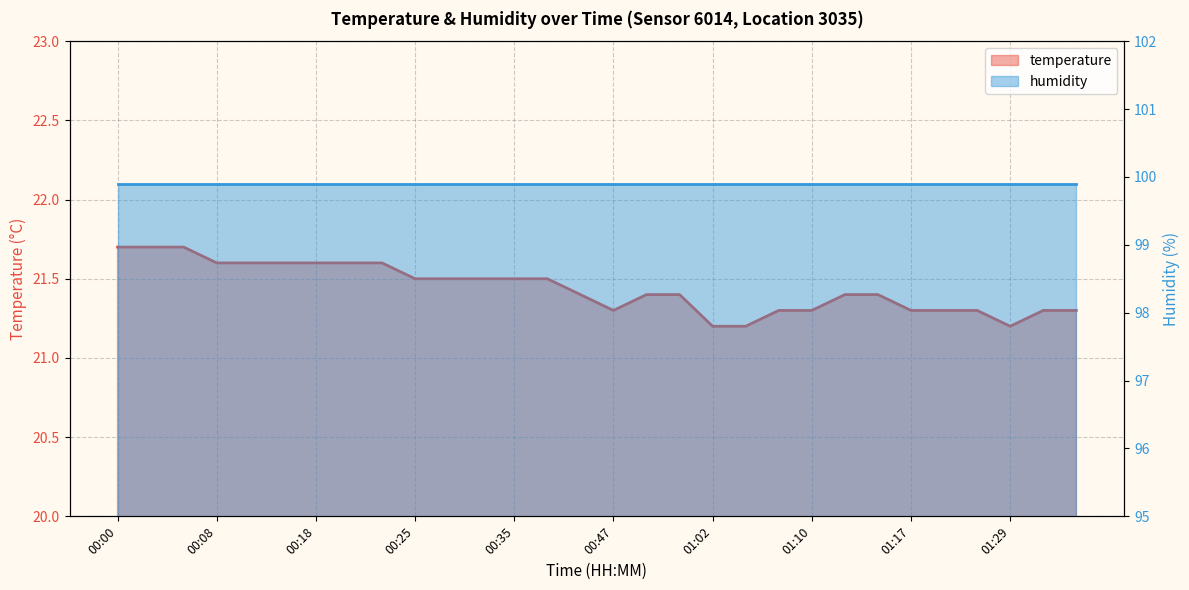

What is the change in value from 00:52 to 01:29?

-0.2